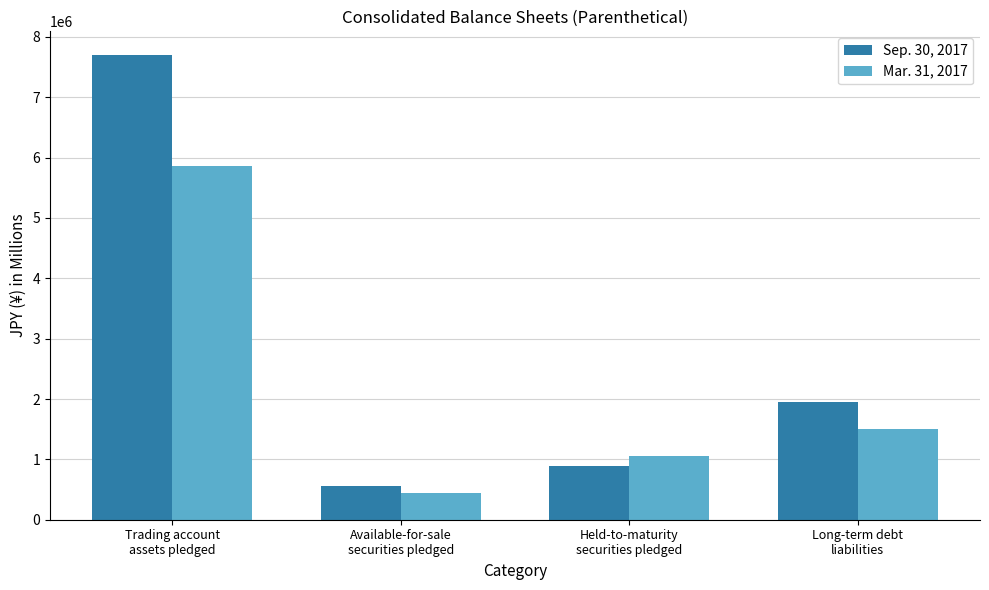

Reading left to right, extract all data points from this chart.

Sep. 30, 2017: Trading account
assets pledged=7706512	Available-for-sale
securities pledged=566710	Held-to-maturity
securities pledged=889900	Long-term debt
liabilities=1943986
Mar. 31, 2017: Trading account
assets pledged=5861942	Available-for-sale
securities pledged=442775	Held-to-maturity
securities pledged=1050714	Long-term debt
liabilities=1496488